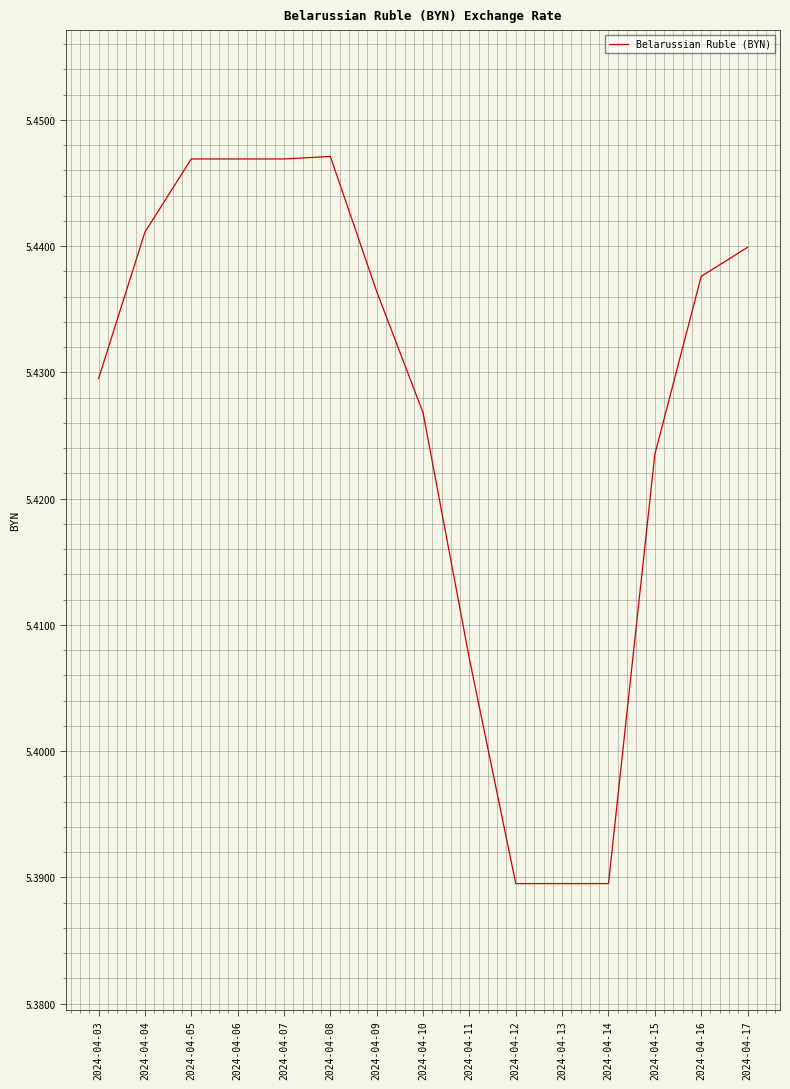

Which has a higher value, 2024-04-16 or 2024-04-04?

2024-04-04